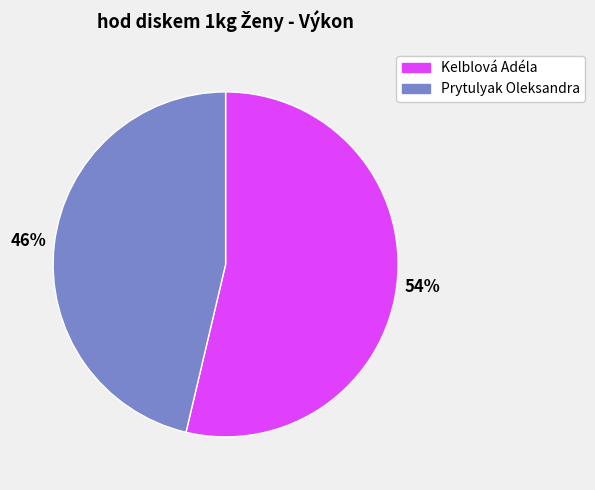

Do Kelblová Adéla and Prytulyak Oleksandra together represent more than half of the pie?

Yes